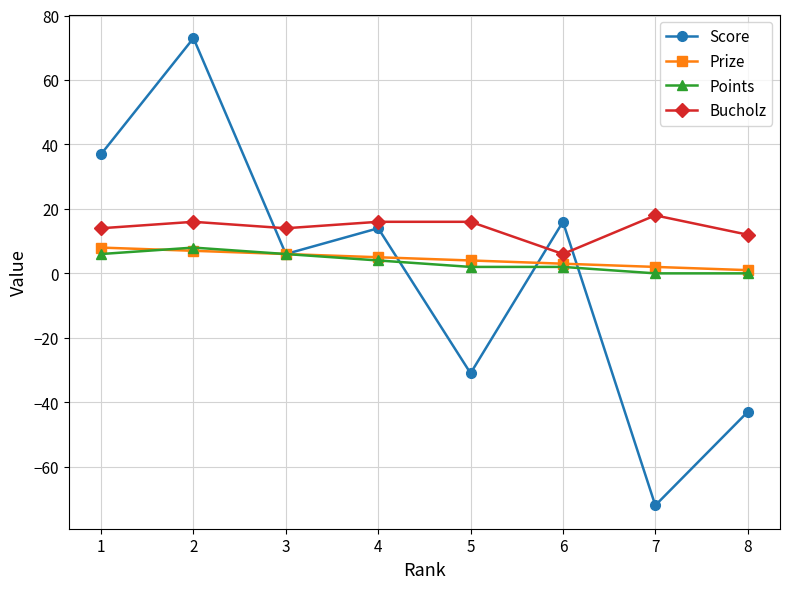

Count the number of data series in this chart.

4